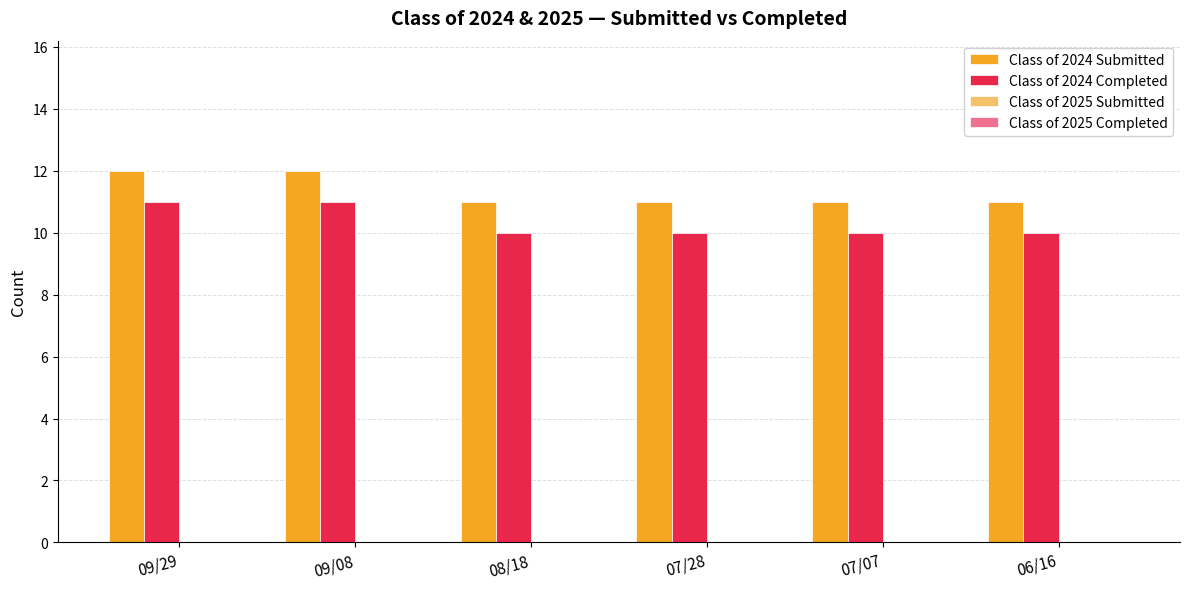

How many bars are there in each group?

2